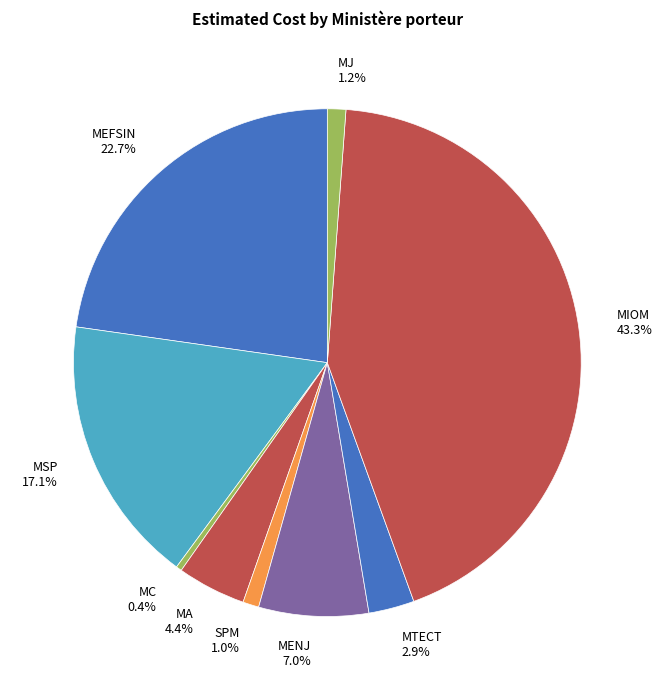

What percentage is NOT represented by SPM 1.0%?

99.0%